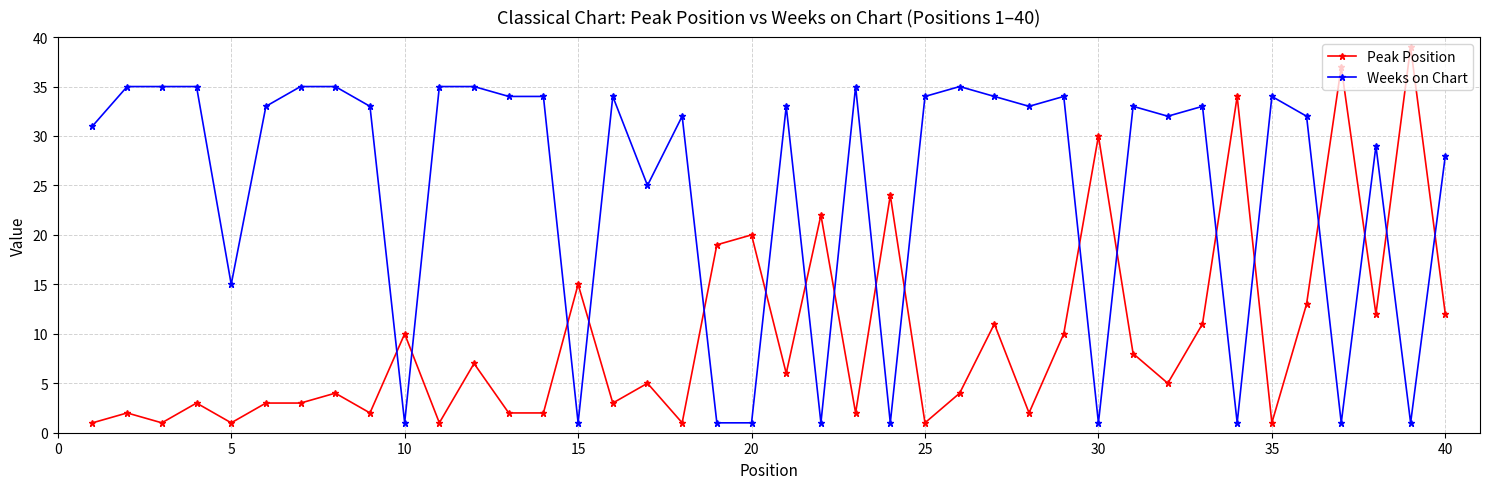

At how many categories does at least one series exceed 27?

32